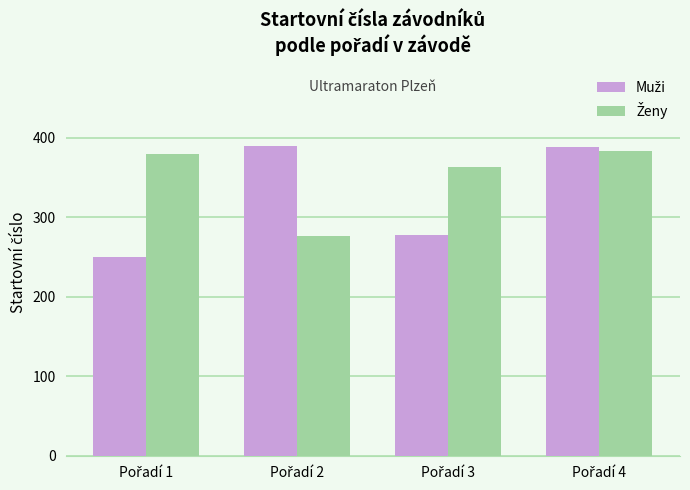

What is the greatest value displayed?

390